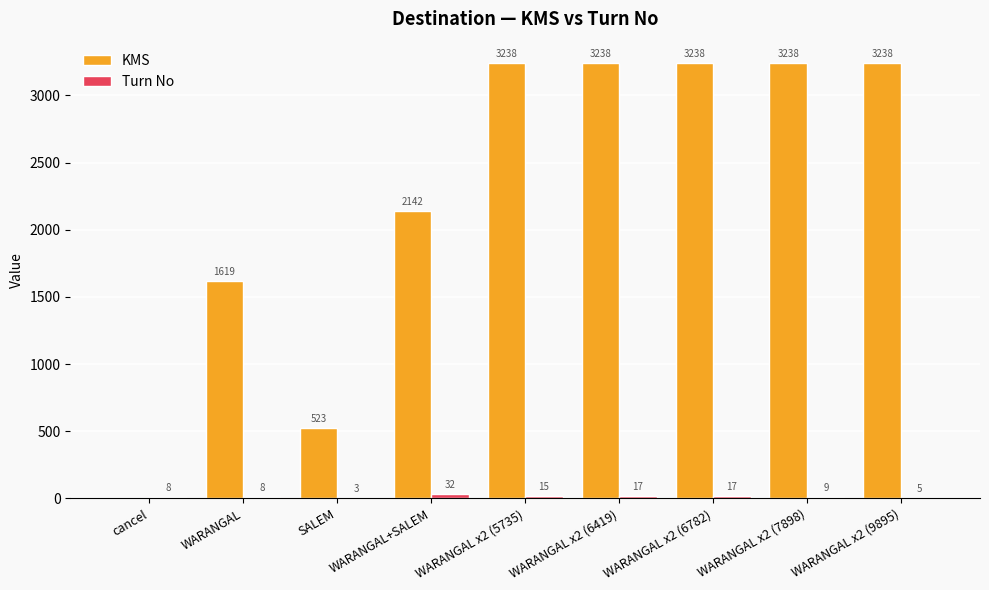

Are the bars horizontal?

No